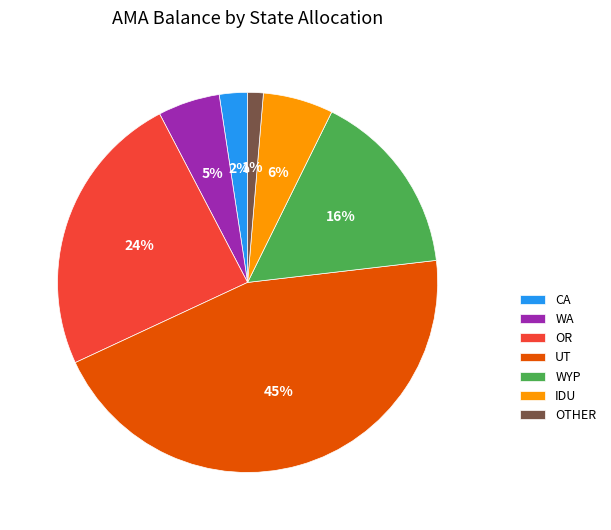

How many segments does this pie chart have?

7